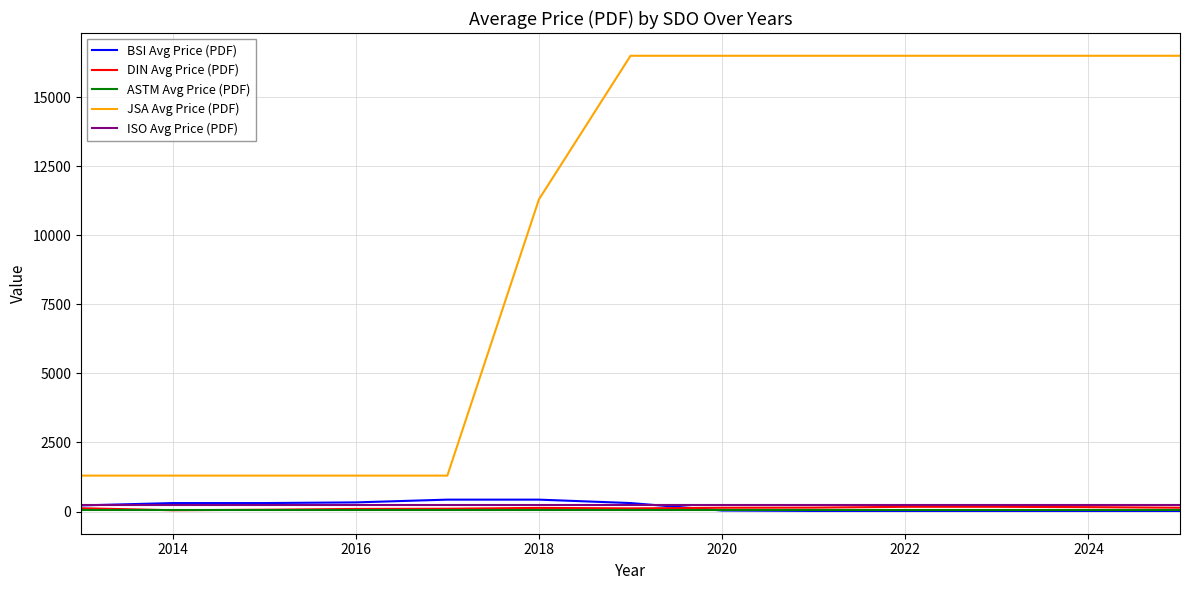

What is the maximum value shown in the chart?

16500.0